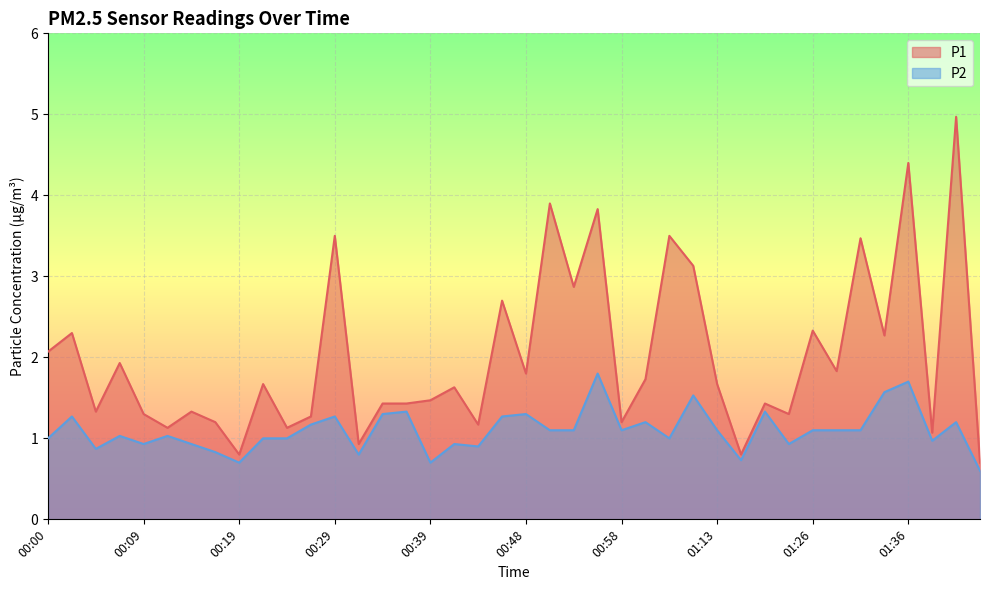

What is the sum of all P1 values?

79.9